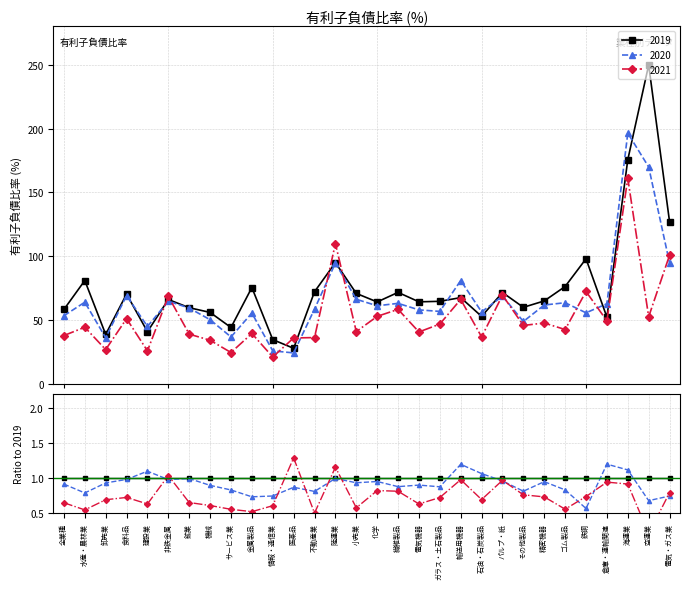

Reading left to right, list all the values displayed in this chart.

2019: 58.3	81.0	38.8	70.4	40.9	66.1	59.7	56.0	44.2	75.5	34.7	27.9	72.2	95.0	70.9	64.2	71.7	64.3	64.7	67.6	52.9	71.6	60.0	65.0	76.3	98.0	52.3	175.6	249.8	127.0
2020: 53.4	64.0	36.2	69.2	45.0	64.8	59.4	50.3	36.8	55.5	25.9	24.3	58.6	94.7	66.3	61.2	63.1	58.0	56.8	81.0	56.4	68.8	48.9	61.8	63.6	55.7	62.8	196.4	169.9	94.8
2021: 37.9	44.4	26.9	51.1	25.9	68.6	39.0	34.2	24.6	39.5	21.1	36.0	36.3	109.9	41.0	52.9	58.4	40.7	46.9	66.2	36.8	69.5	45.8	47.7	42.6	72.4	49.4	161.0	52.6	100.8